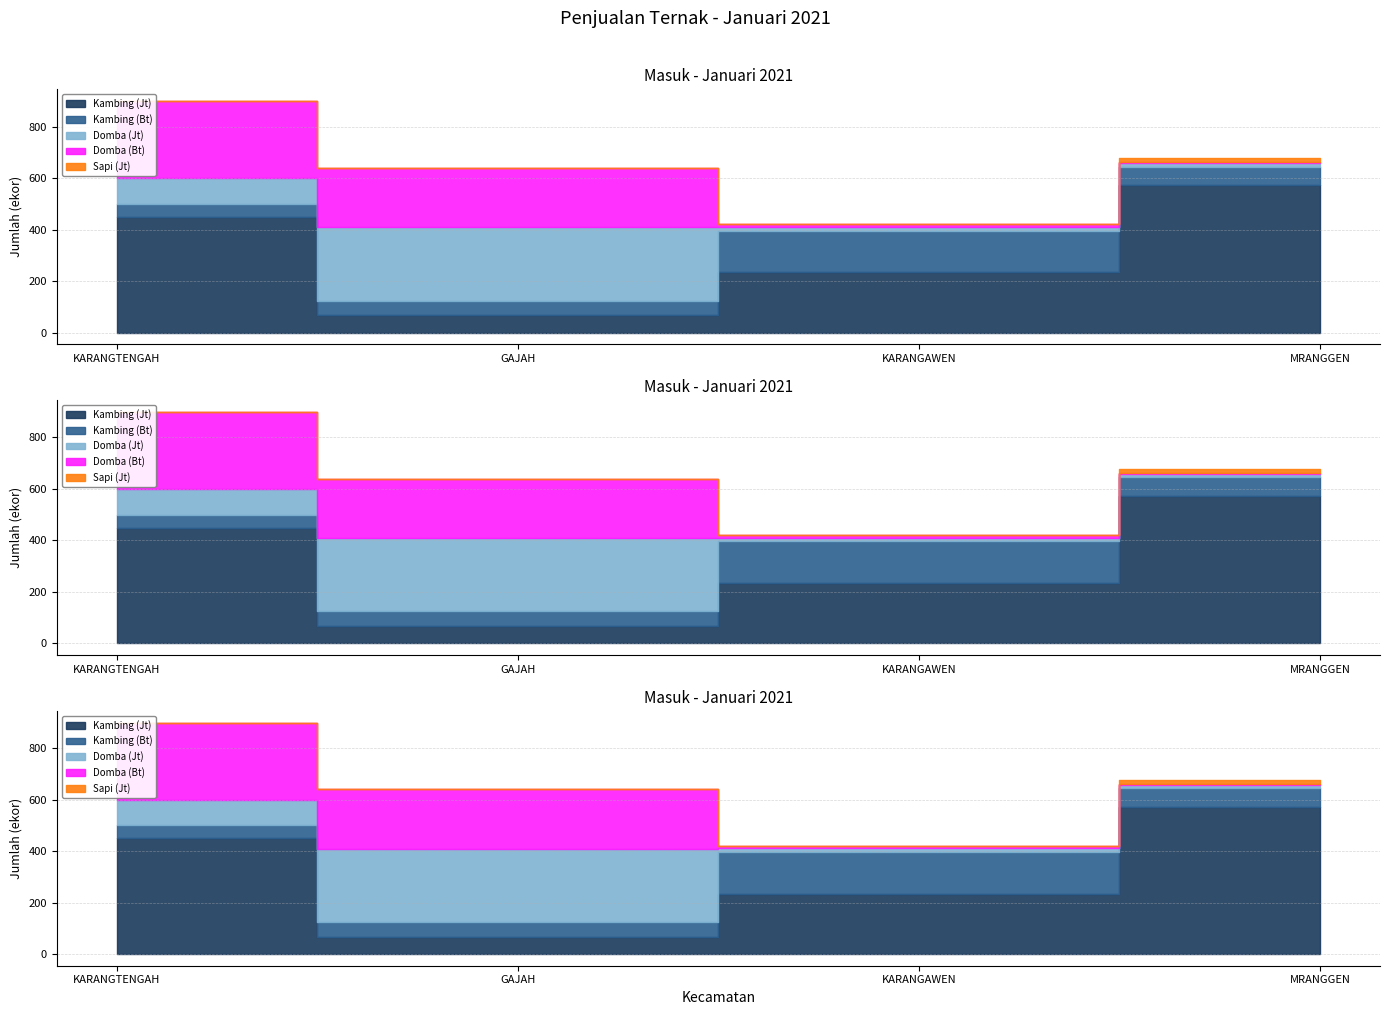

Which series has the largest total across all categories?

Kambing (Jt)